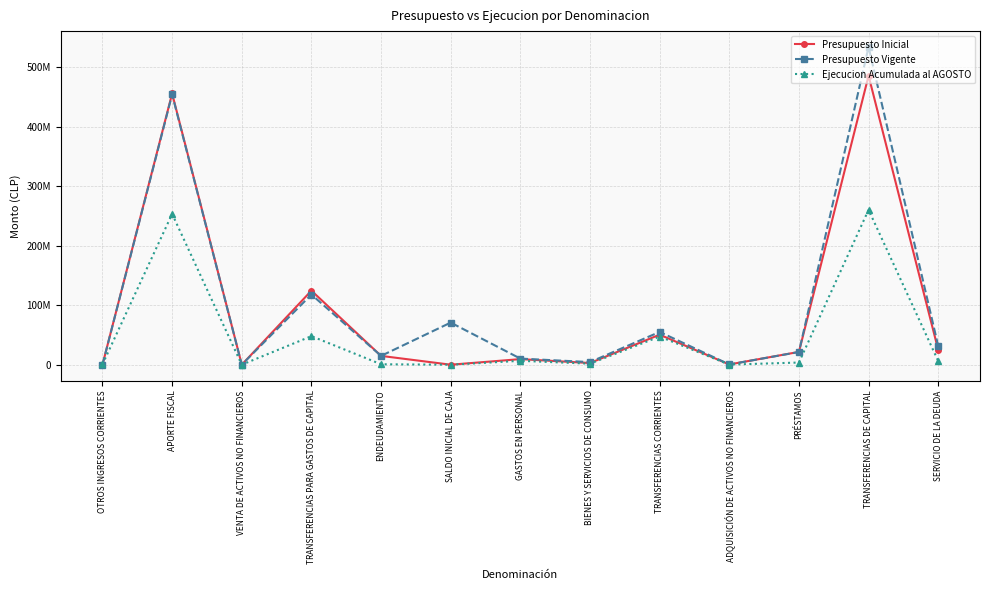

What are all the series names shown in the legend?

Presupuesto Inicial, Presupuesto Vigente, Ejecucion Acumulada al AGOSTO